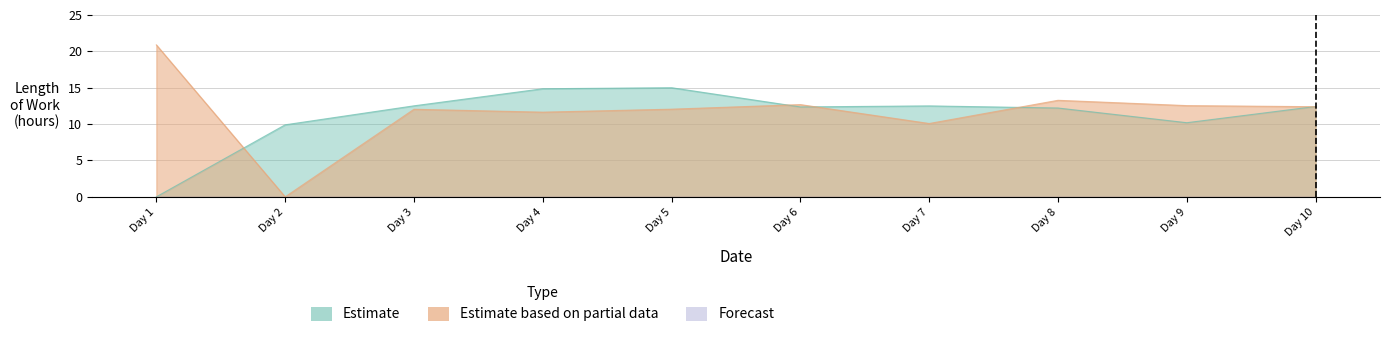

True or false: Estimate and Estimate based on partial data intersect in this chart.

True